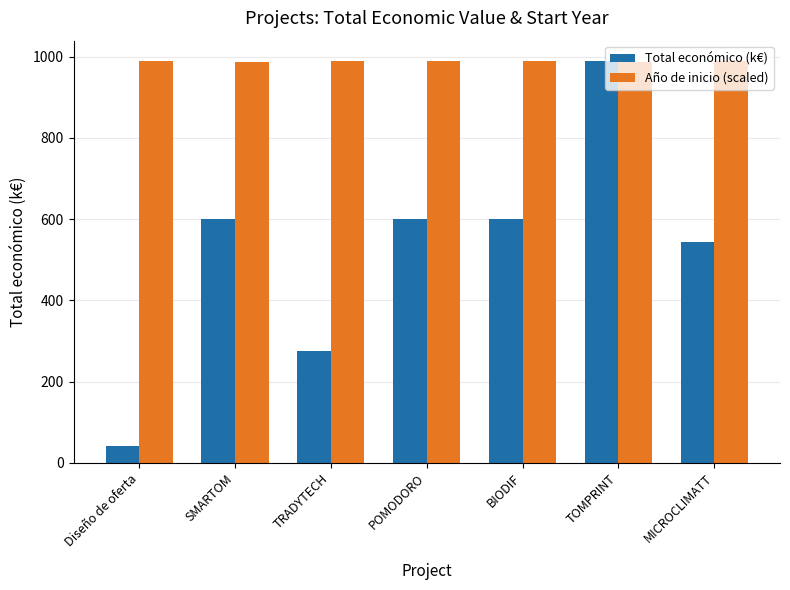

What is the difference between the highest and lowest values at Diseño de oferta?

947.0